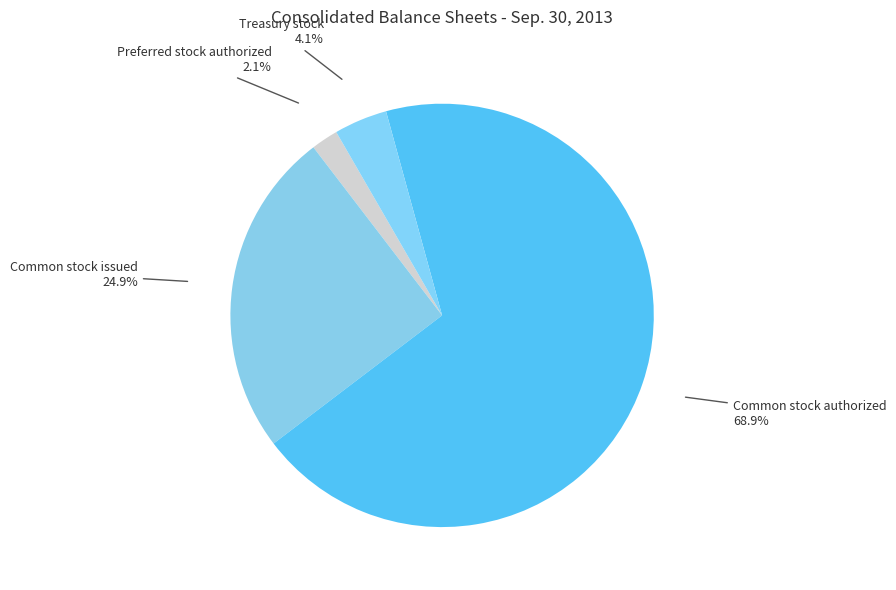

Which slice is the largest?

Common stock authorized